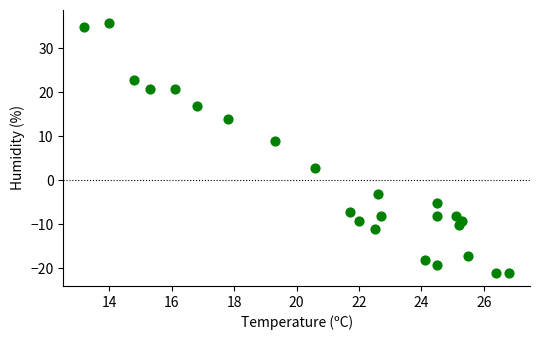

What is the range of X values (max minus min)?

13.6